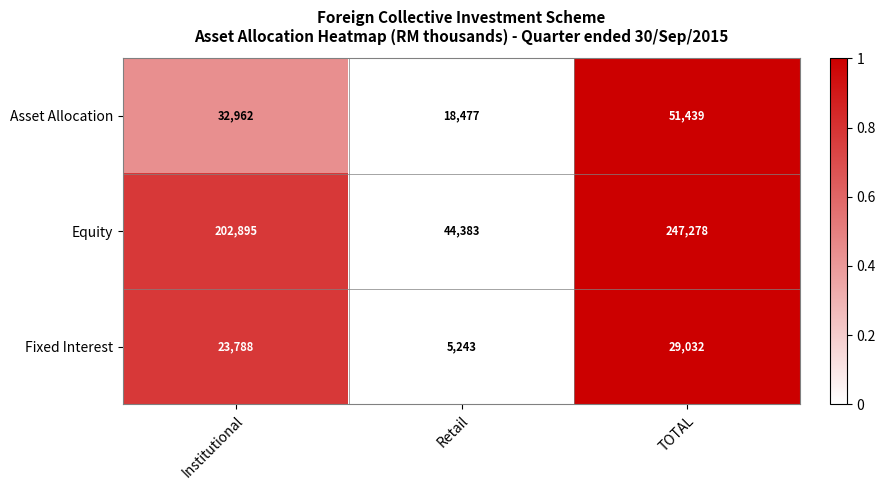

What is the total value across all series at TOTAL?

327749